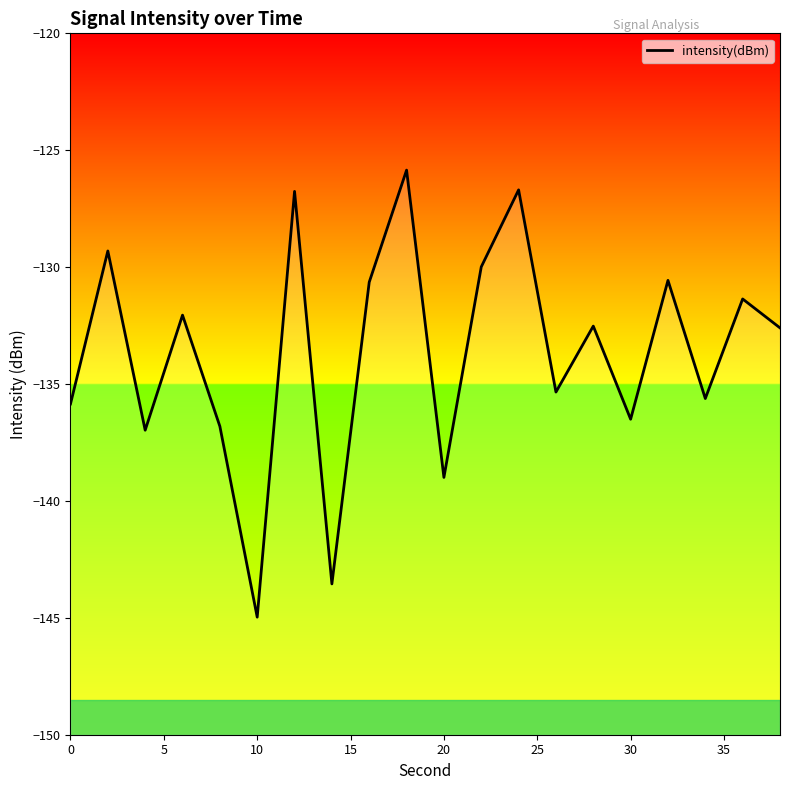

What is the minimum value shown in the chart?

-145.0